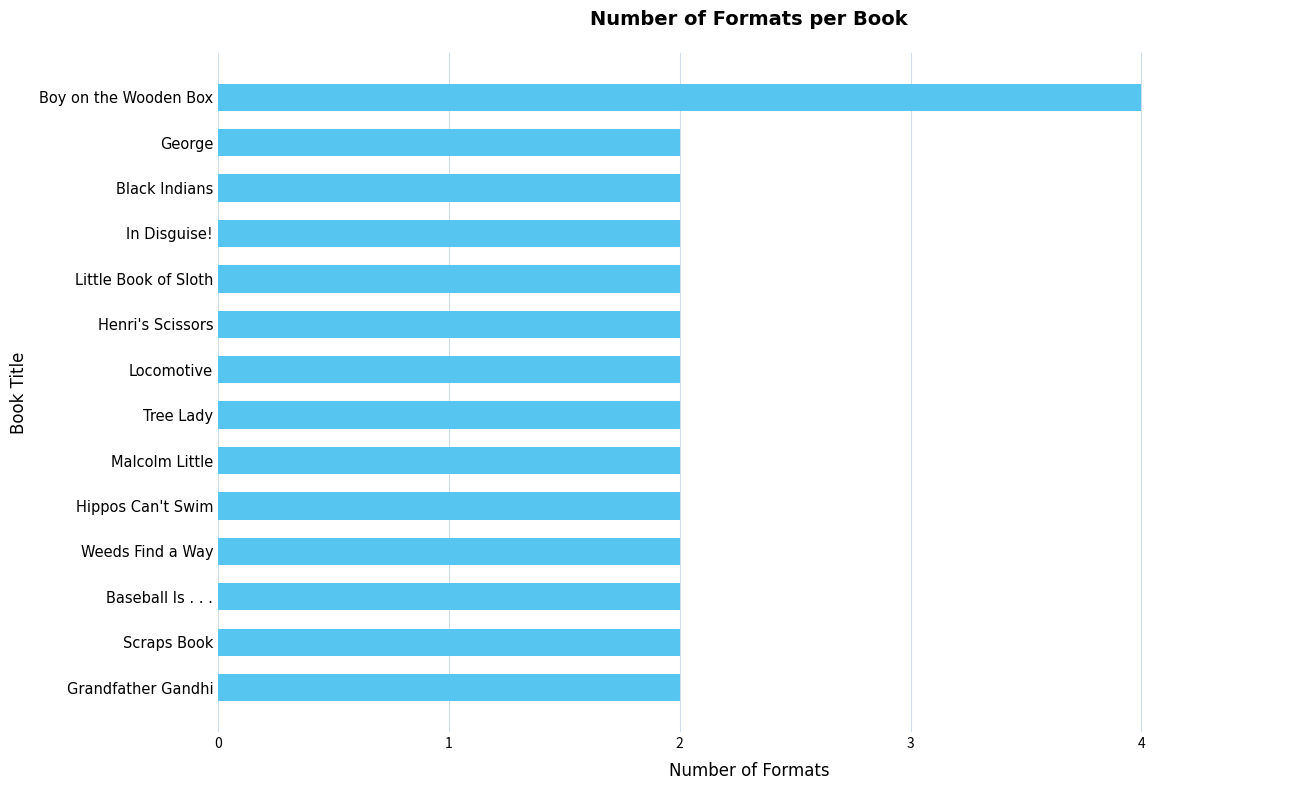

The chart shows a value of 4 at Hippos Can't Swim. True or false?

False